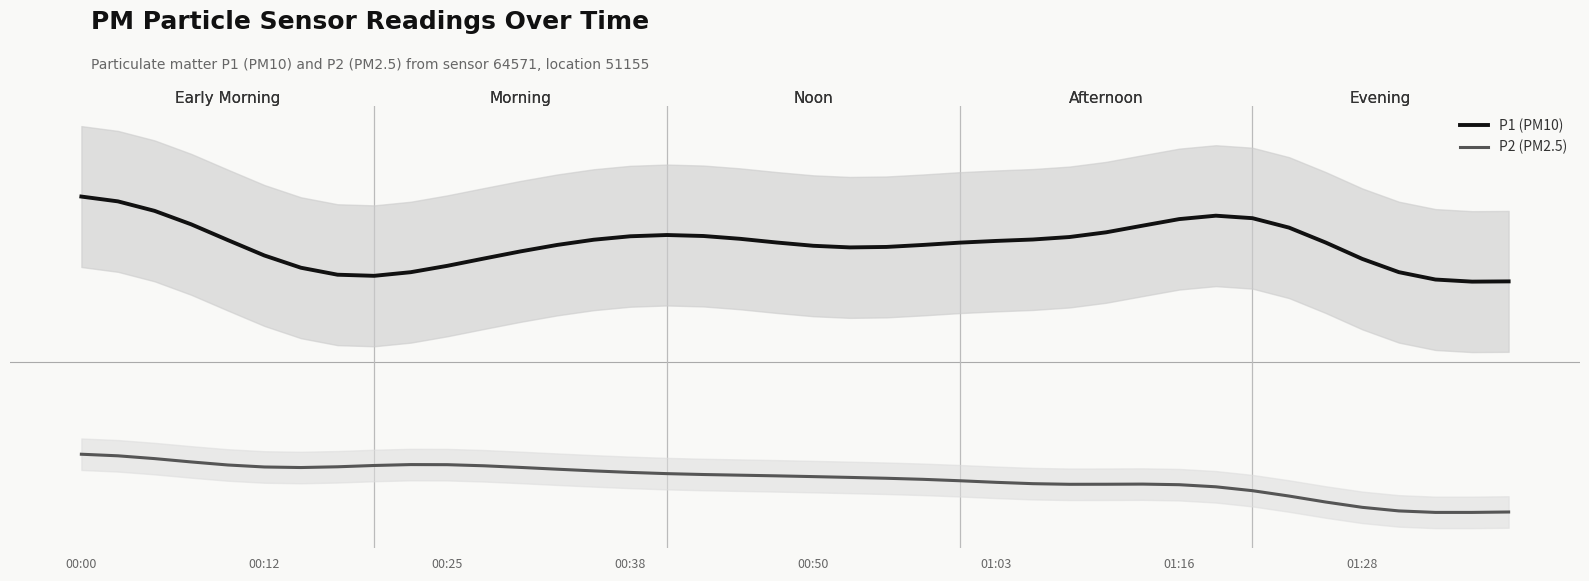

In P2, how many points are lower than both neighbors (excluding endpoints)?

3